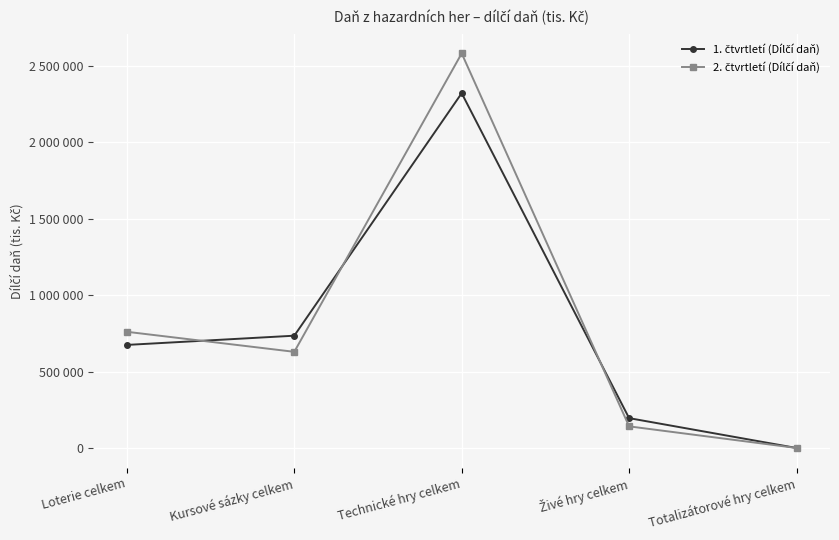

What position from the left is Kursové sázky celkem?

2